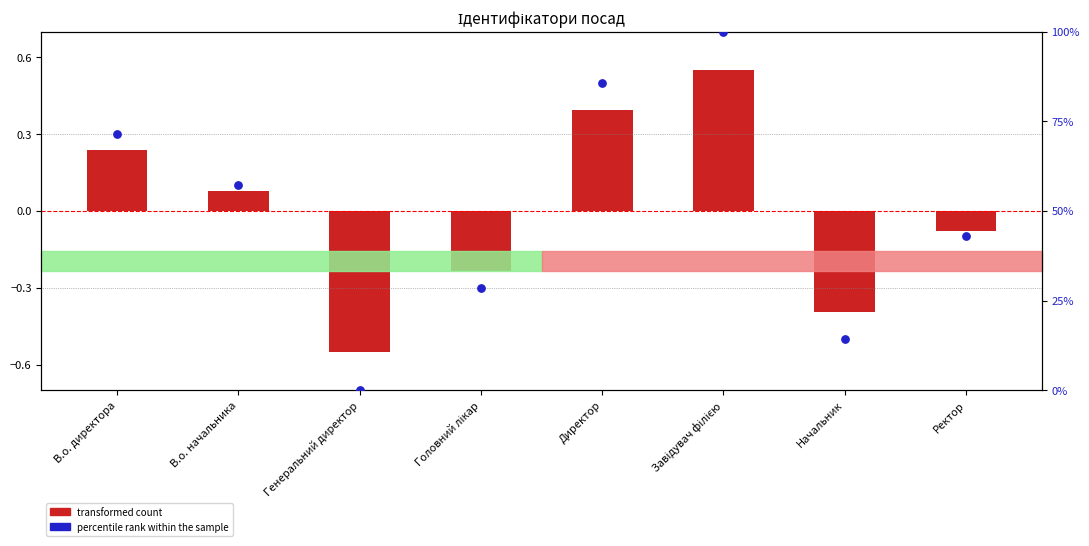

Which series contains the lowest Y value?

transformed count